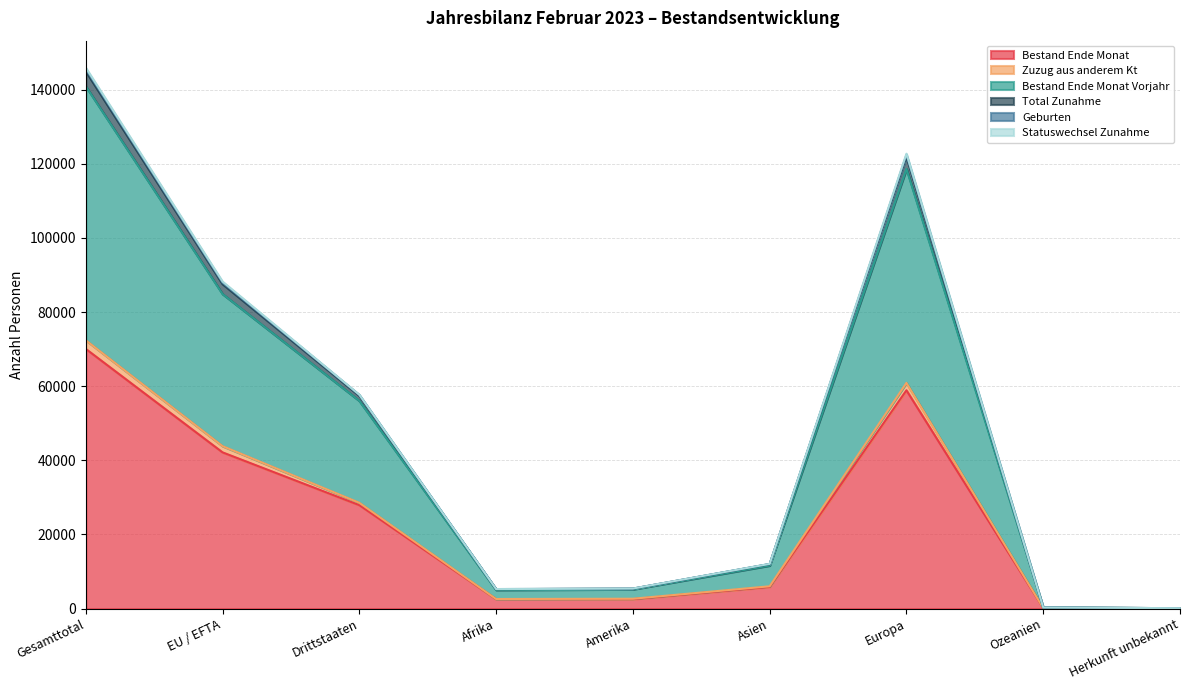

True or false: Bestand Ende Monat has a value of 58905 at Europa.

True